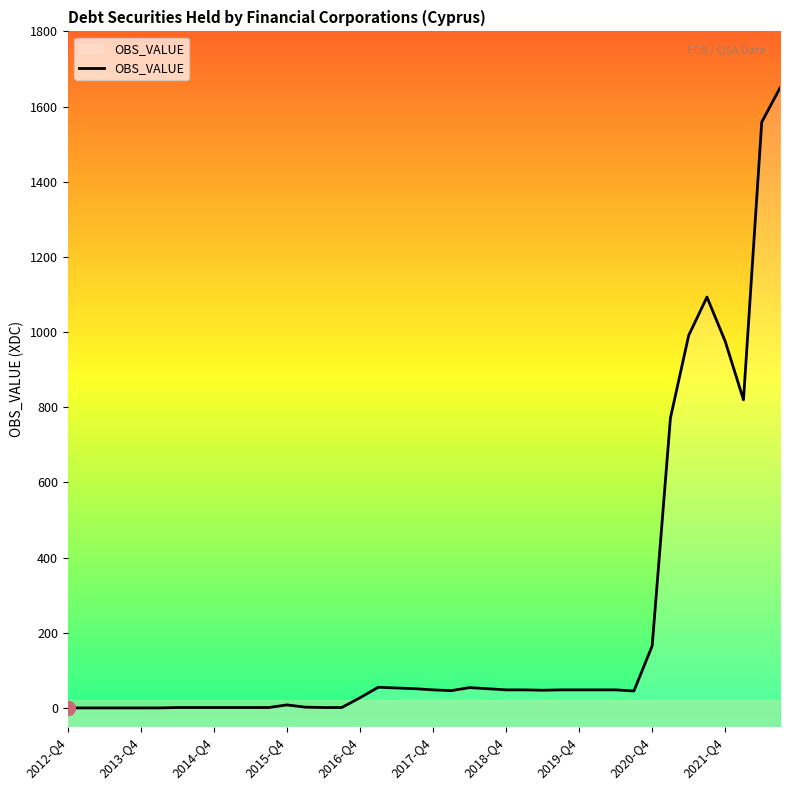

What is the difference between the maximum and minimum values?

1649.5